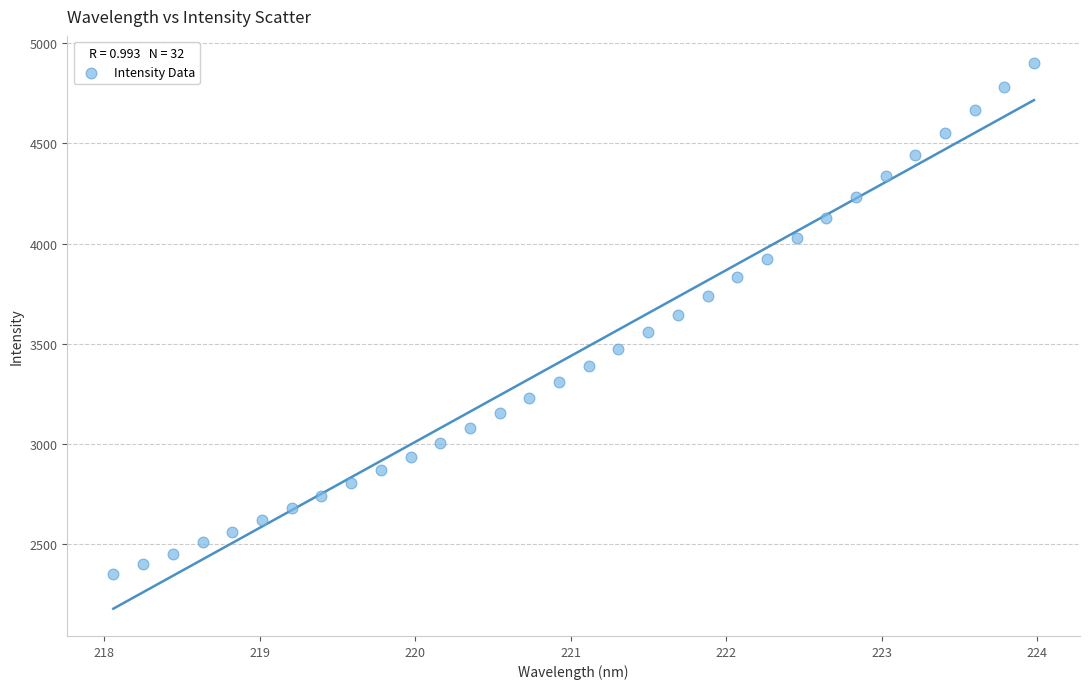

What is the range of X values (max minus min)?

5.9